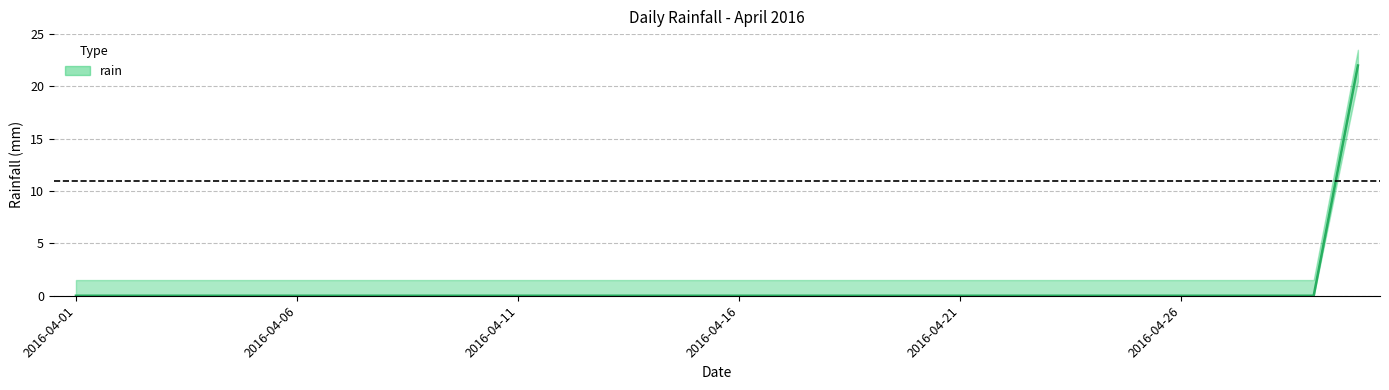

Rank the categories by value from highest to lowest.

2016-04-30, 2016-04-01, 2016-04-02, 2016-04-03, 2016-04-04, 2016-04-05, 2016-04-06, 2016-04-07, 2016-04-08, 2016-04-09, 2016-04-10, 2016-04-11, 2016-04-12, 2016-04-13, 2016-04-14, 2016-04-15, 2016-04-16, 2016-04-17, 2016-04-18, 2016-04-19, 2016-04-20, 2016-04-21, 2016-04-22, 2016-04-23, 2016-04-24, 2016-04-25, 2016-04-26, 2016-04-27, 2016-04-28, 2016-04-29